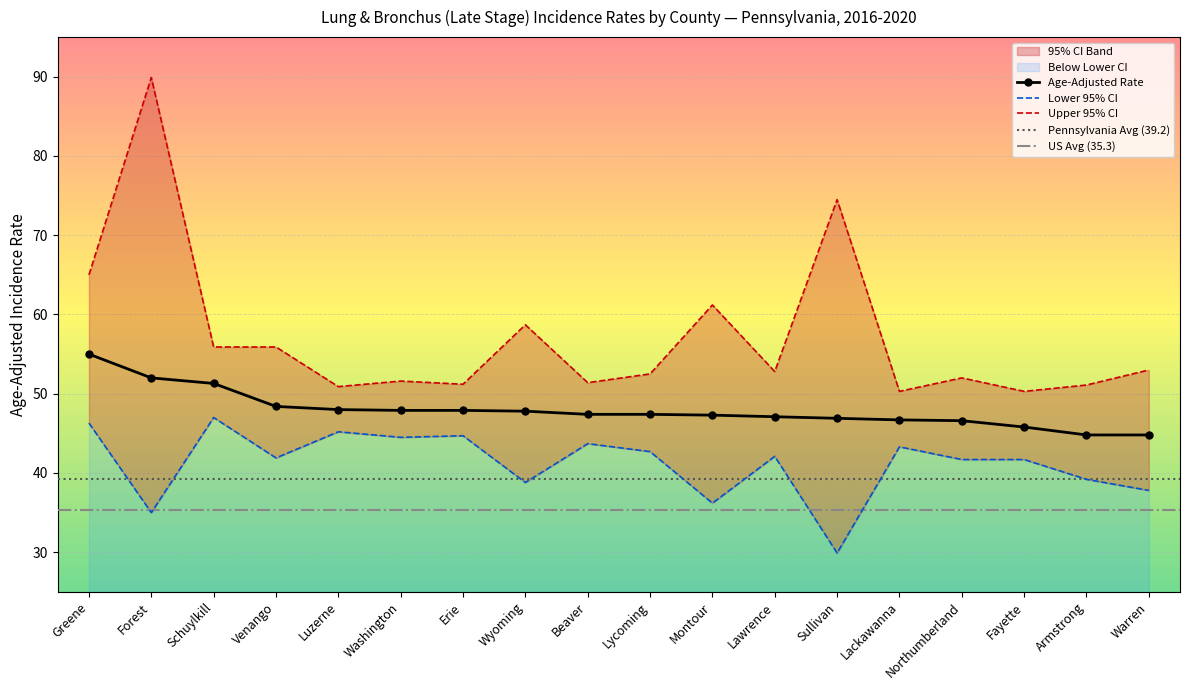

What are all the series names shown in the legend?

Age-Adjusted Rate, Lower 95% CI, Upper 95% CI